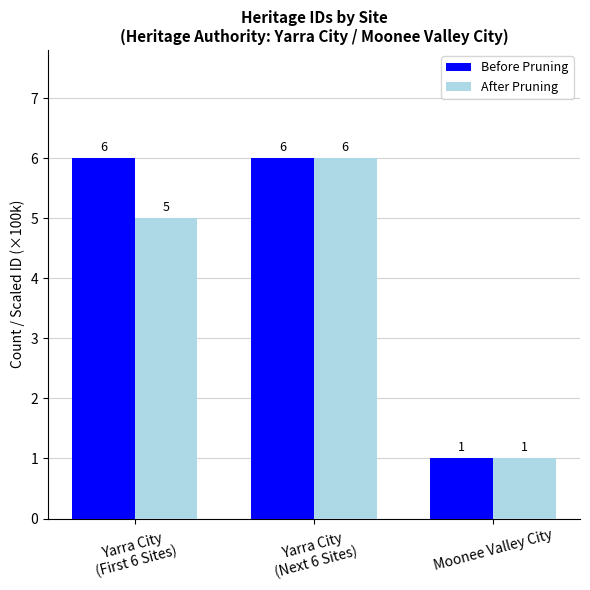

What is the label of the 1st bar from the right?

Moonee Valley City